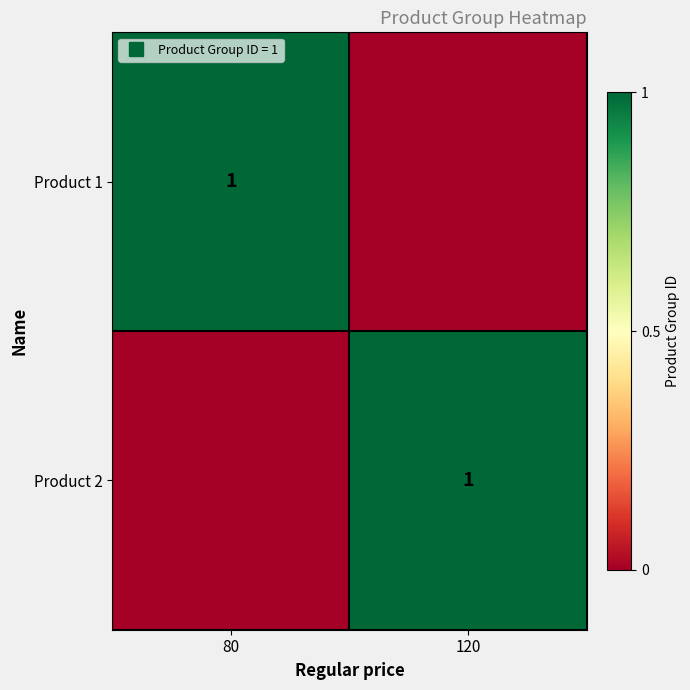

Is it true that Product 2 equals 1 at 120?

True